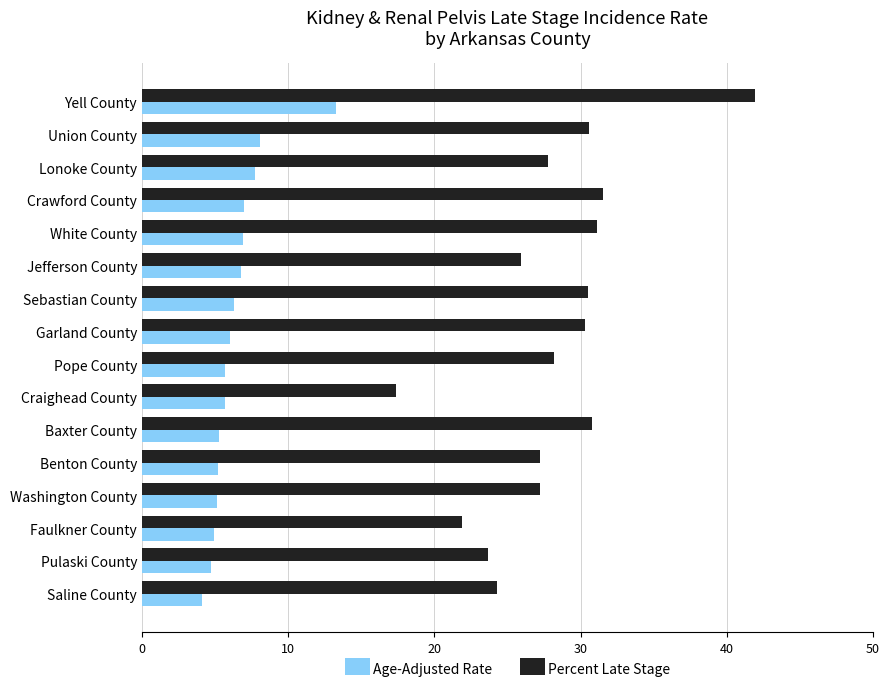

List the series in order of their peak value, lowest first.

Age-Adjusted Rate, Percent Late Stage